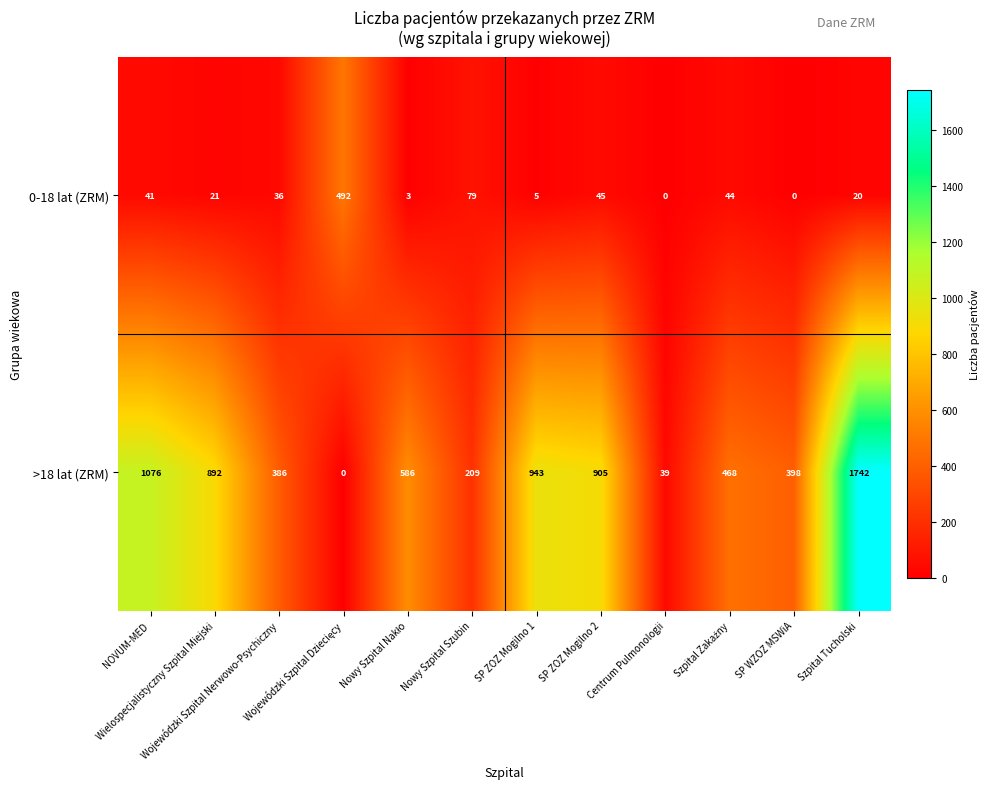

List the series in order of their overall mean, lowest first.

0-18 lat (ZRM), >18 lat (ZRM)